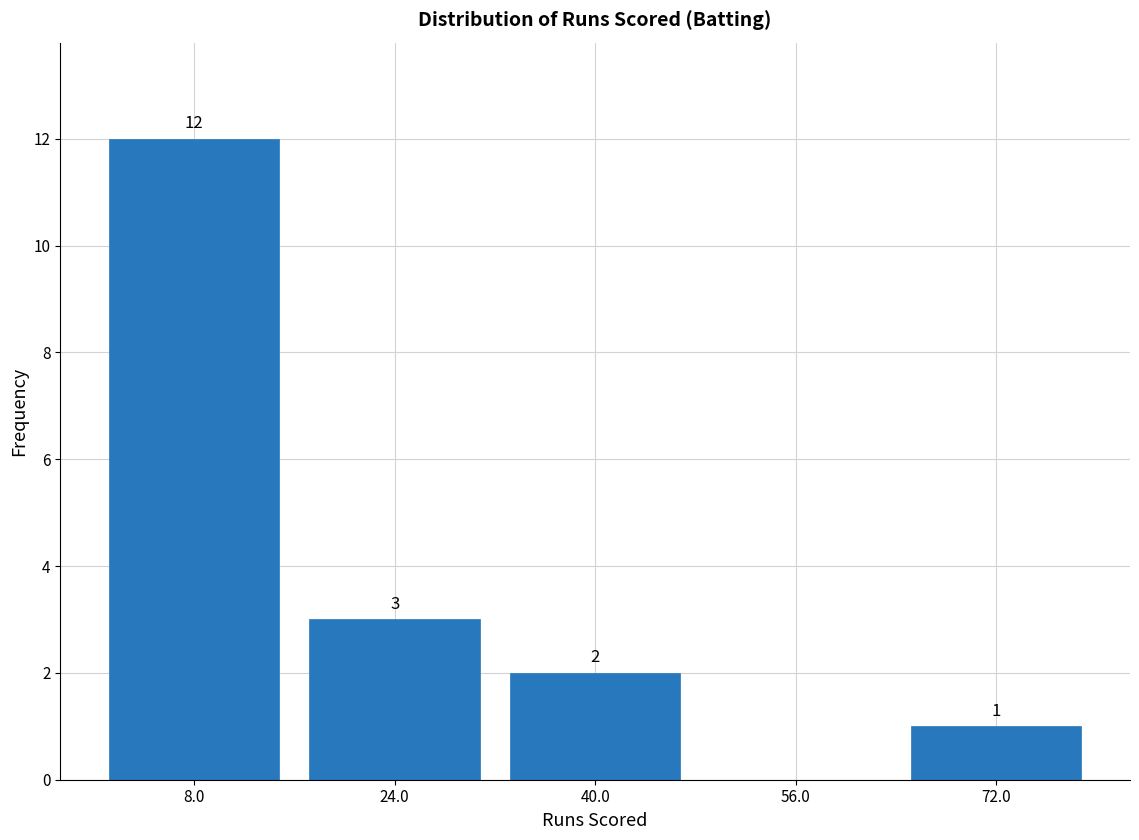

Which range on the x-axis has the tallest bar?

0 to 16